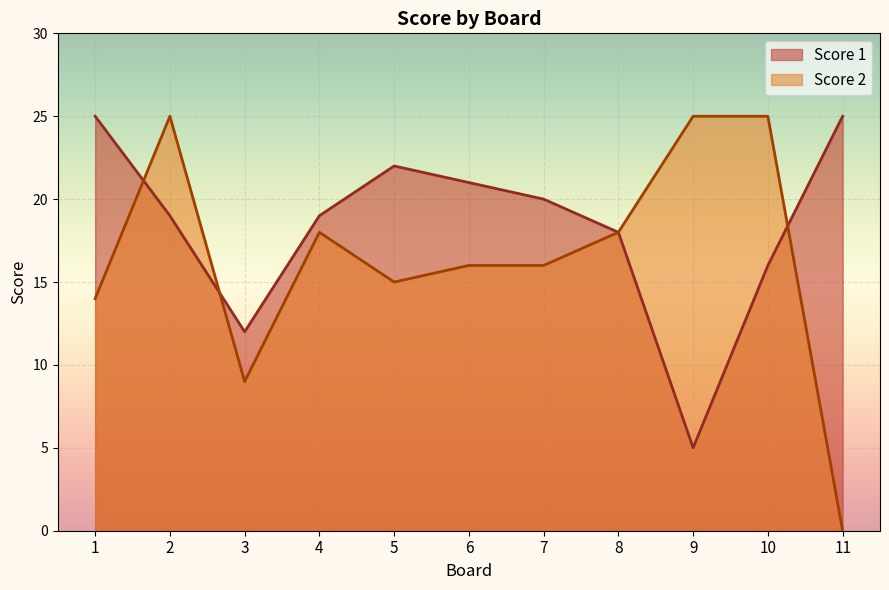

Reading left to right, what are all the values shown in this chart?

Score 1: 1=25	2=19	3=12	4=19	5=22	6=21	7=20	8=18	9=5	10=16	11=25
Score 2: 1=14	2=25	3=9	4=18	5=15	6=16	7=16	8=18	9=25	10=25	11=0